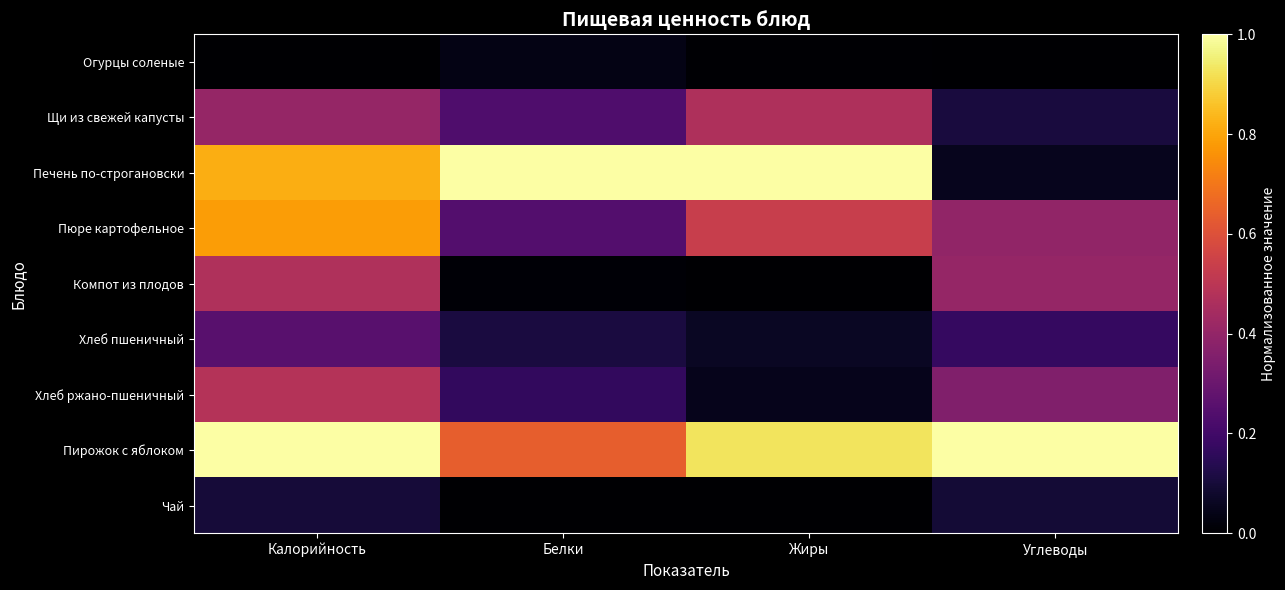

Which has a higher value, Углеводы or Белки?

Белки